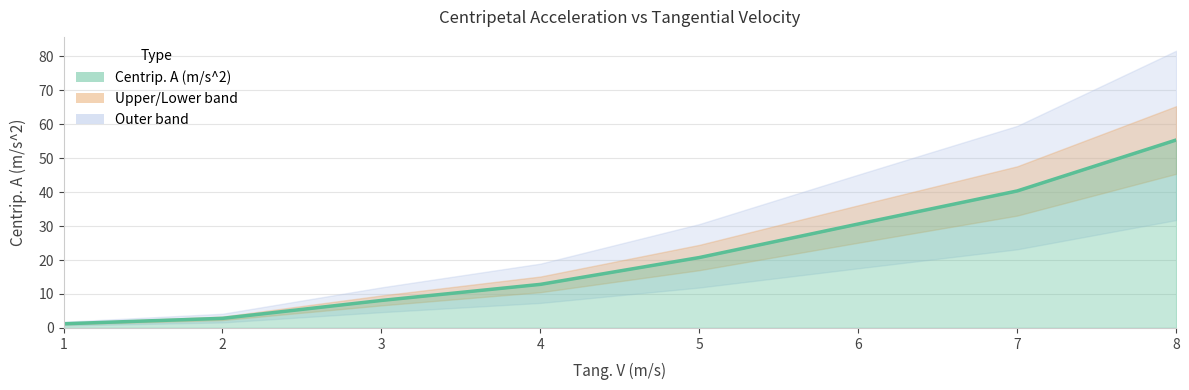

List the labels in order of value, largest first.

8, 7, 6, 5, 4, 3, 2, 1